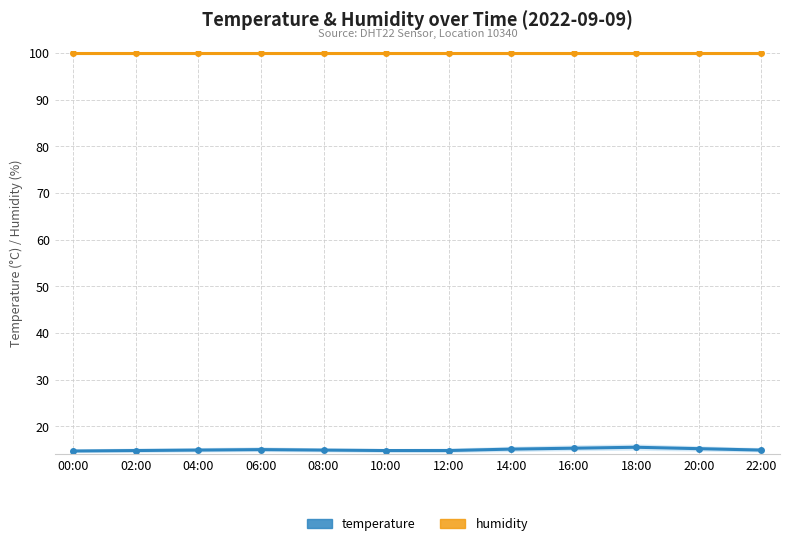

What is the greatest value displayed?

99.9